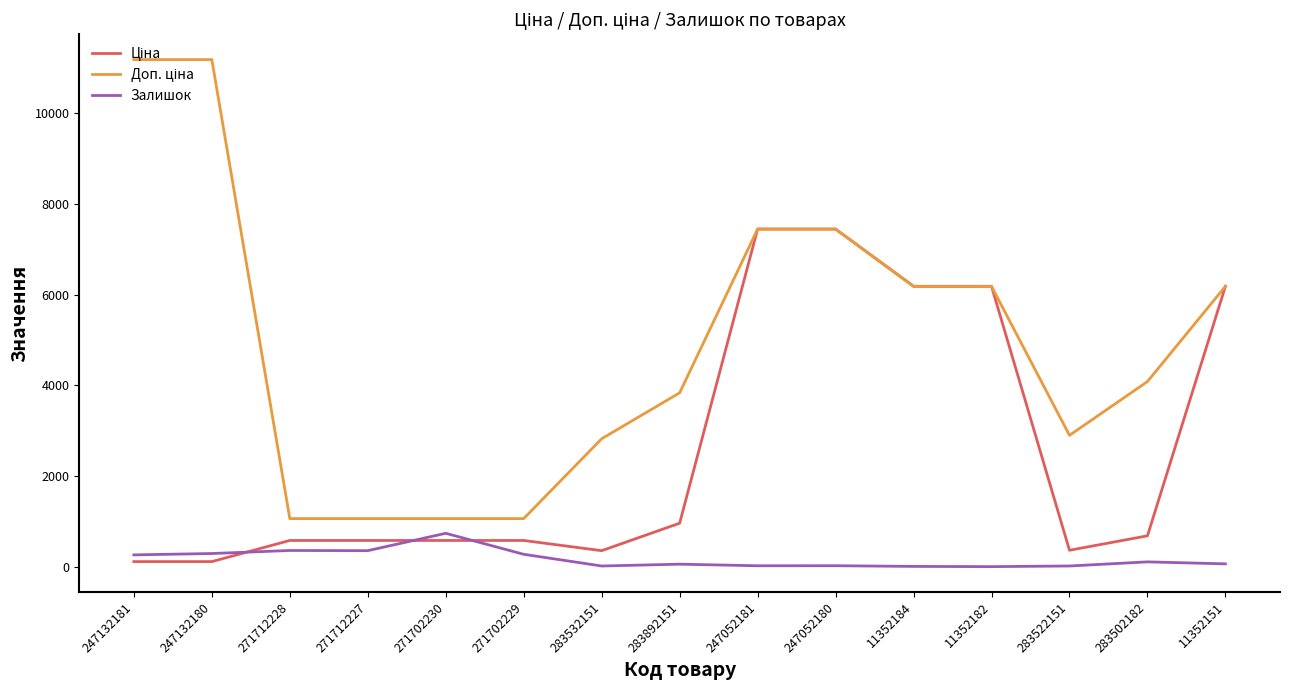

What is the total value across all series at 271712227?

1991.1